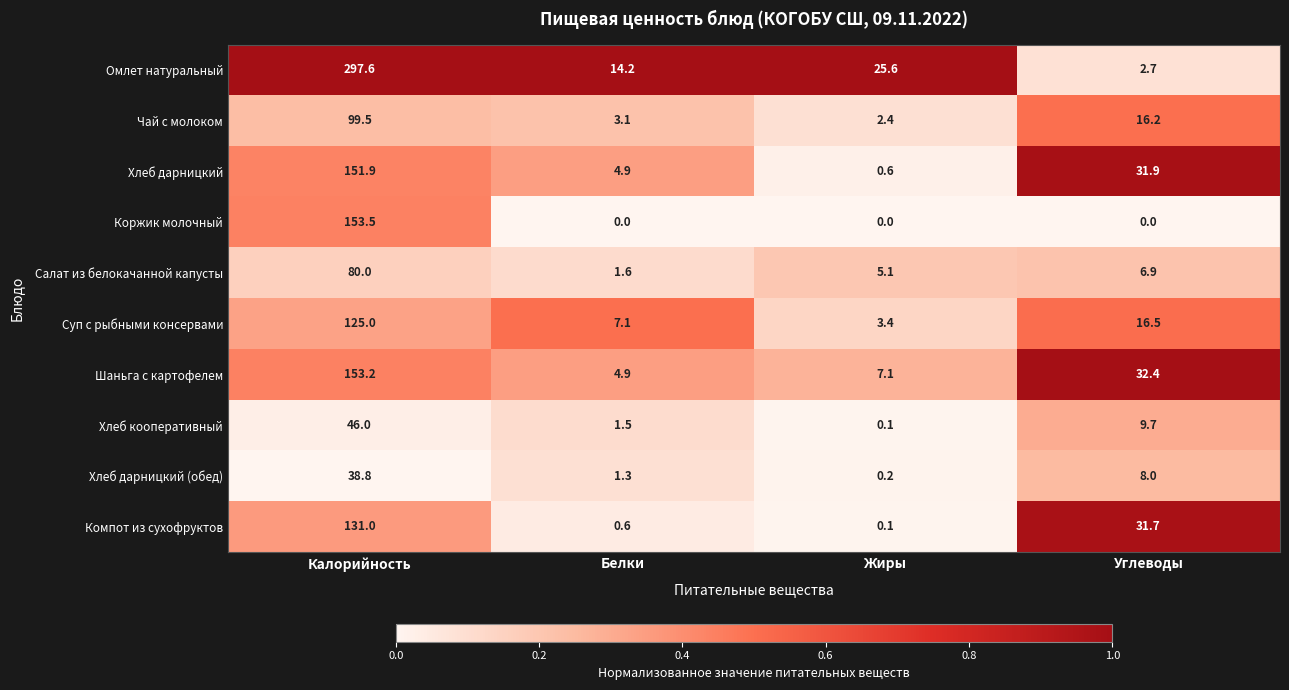

The value of Коржик молочный at Калорийность is 153.5. True or false?

True